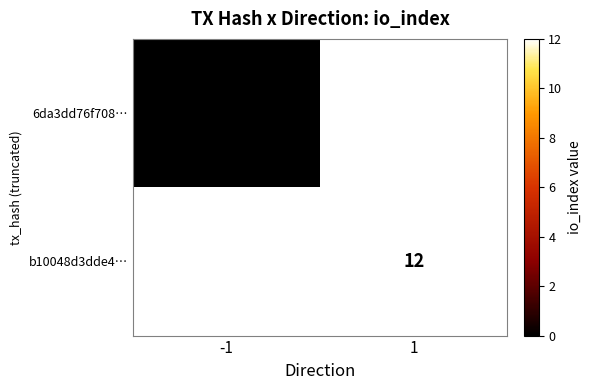

Is it true that b10048d3dde4… equals 12 at 1?

True